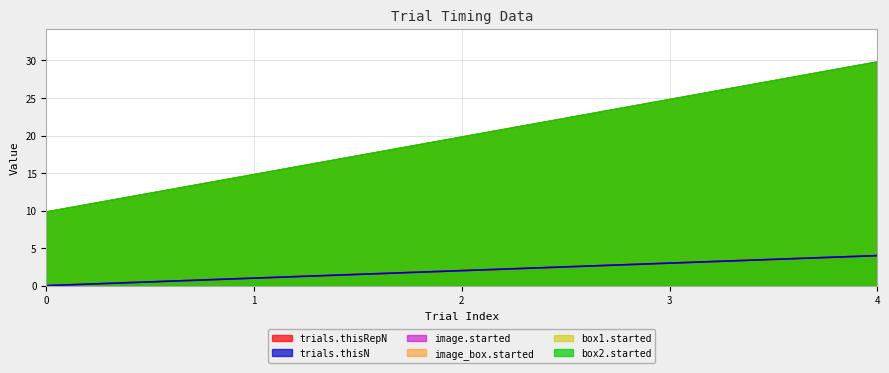

How many data points in box2.started are less than 19?

2